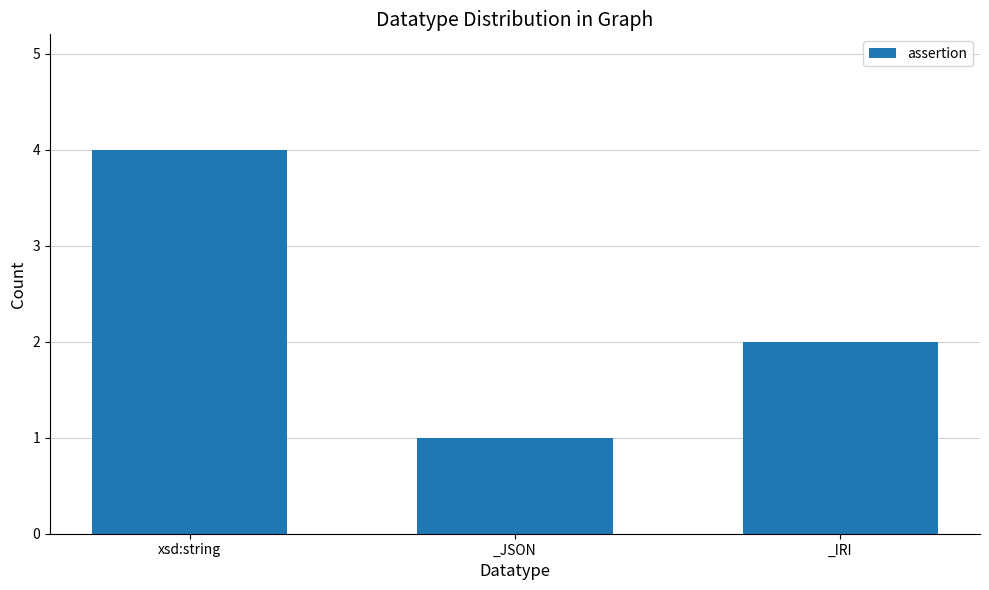

How many bars are there in total?

3